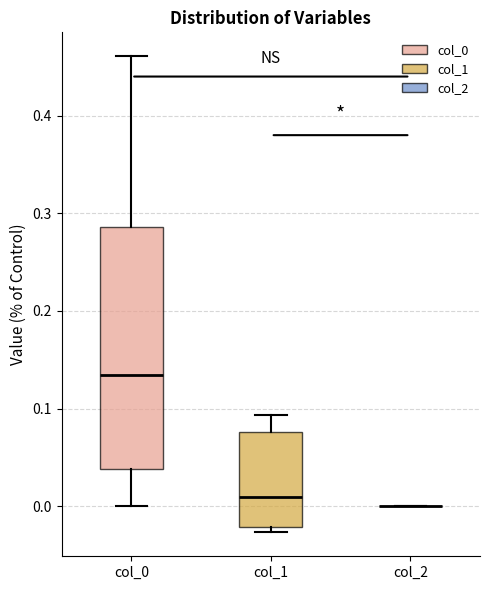

Reading left to right, read every box against the y-axis: the position of its median line, the range the box covers, and the ends of its whiskers. The values are not printed on the chart, so give them approximately, as read against the axis.

col_0: median 0.13, box 0.04 to 0.29, whiskers 0.00 to 0.46
col_1: median 0.01, box -0.02 to 0.08, whiskers -0.03 to 0.09
col_2: box collapsed to a line at 0.00, whiskers 0.00 to 0.00